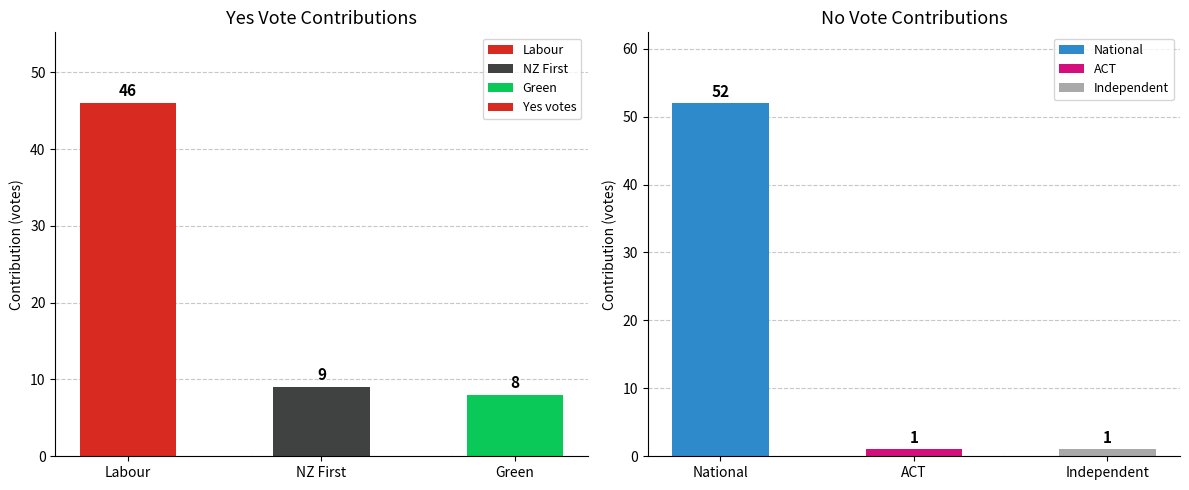

Which label corresponds to the smallest value in the chart?

Green